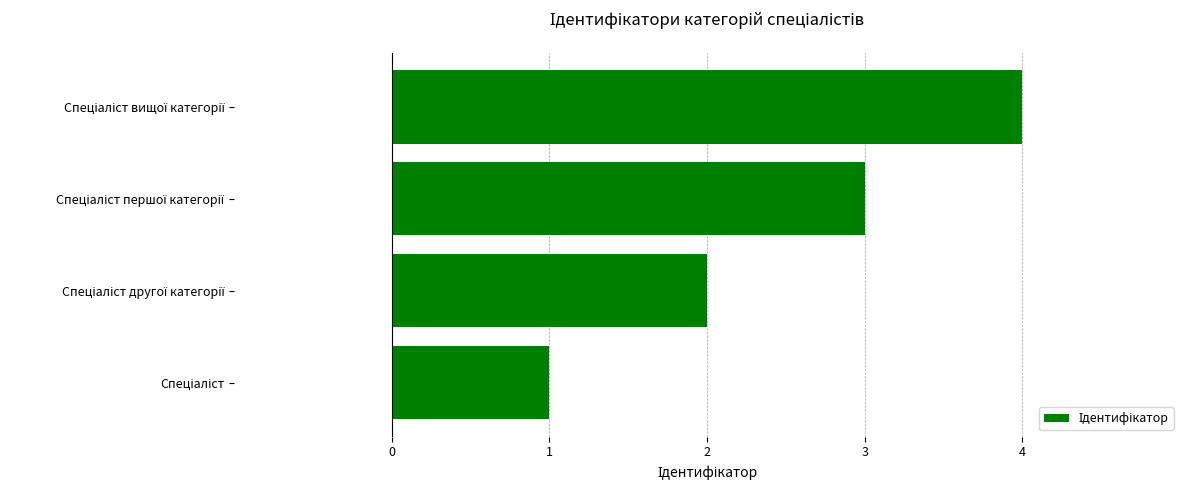

How many bars are there in total?

4